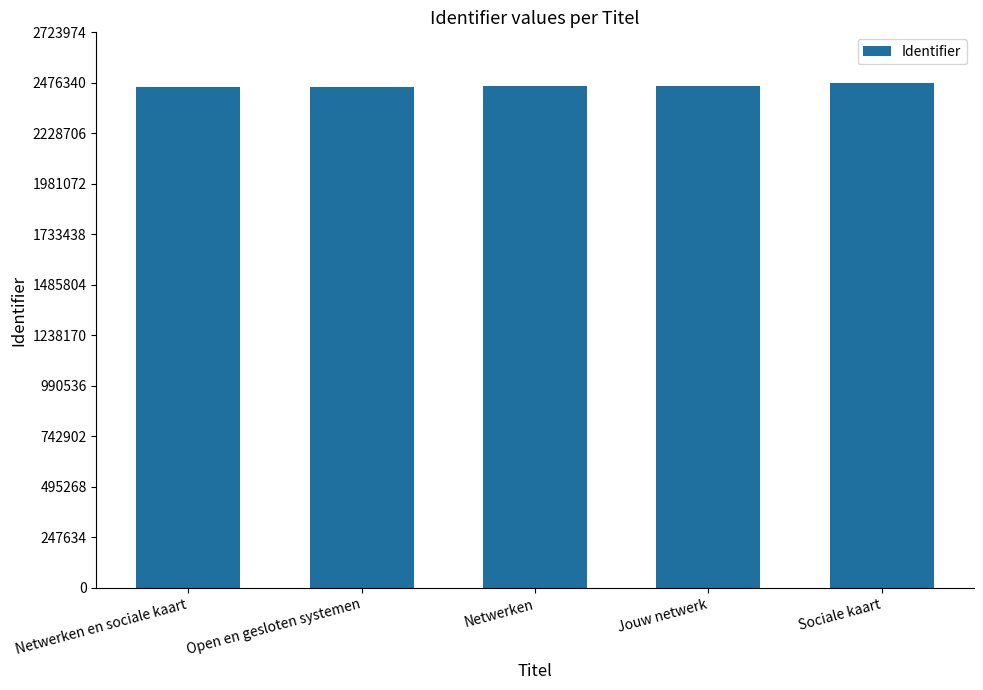

The chart shows a value of 2456162 at Netwerken en sociale kaart. True or false?

True